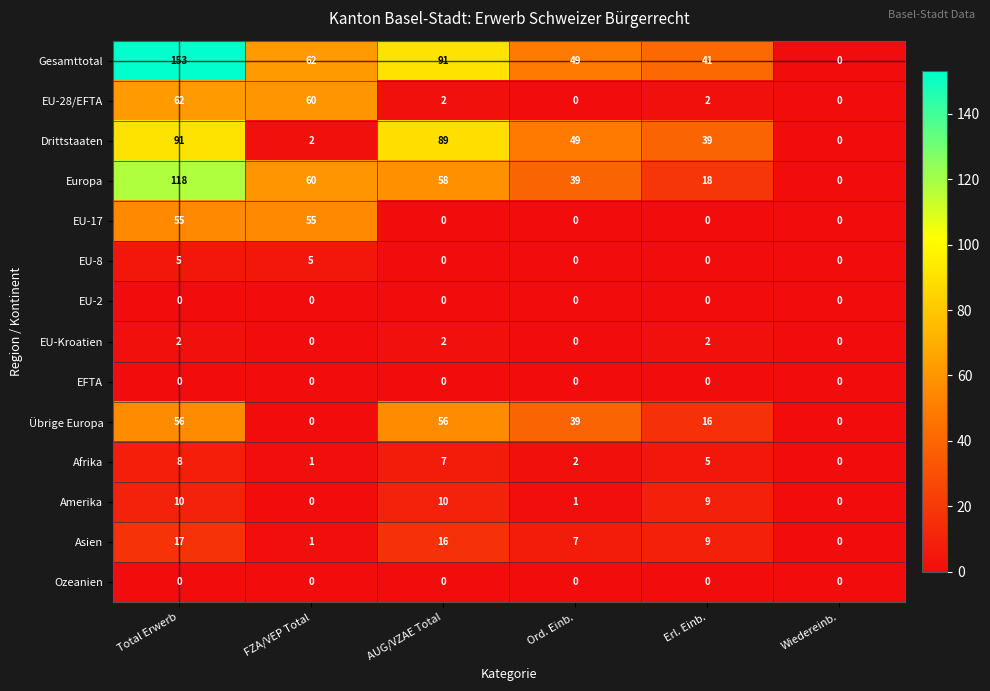

What is the approximate value of EU-8 at FZA/VEP Total?

5